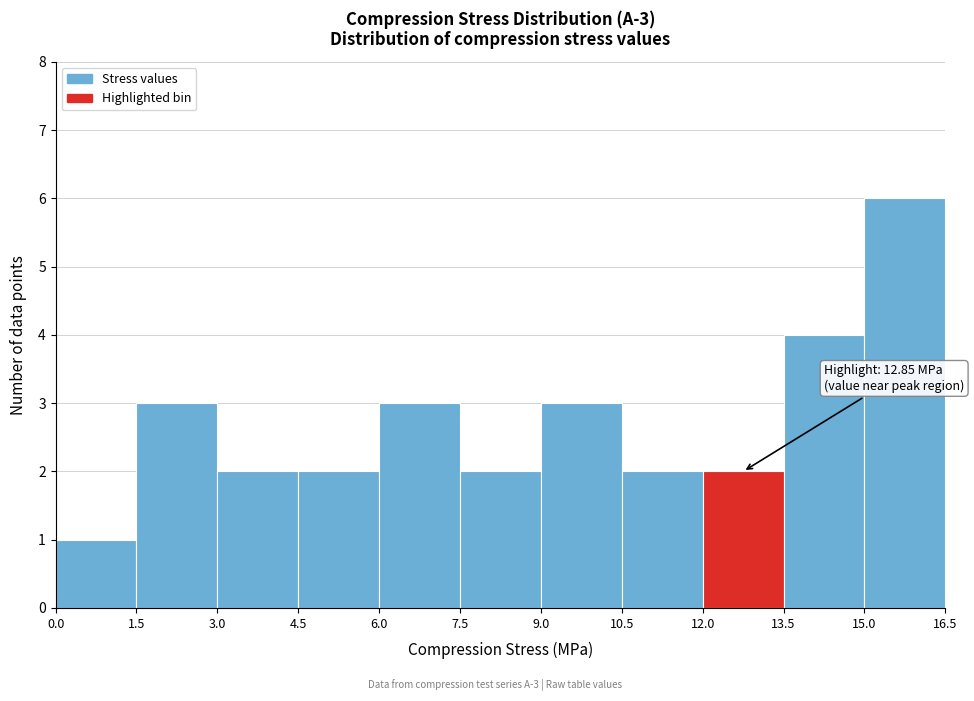

Which range on the x-axis has the tallest bar?

15.0 to 16.5